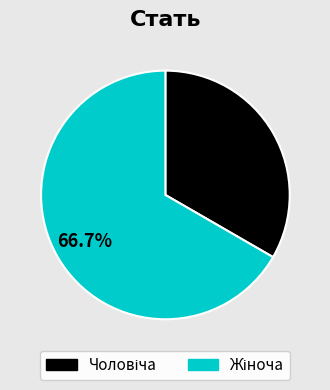

Is there any slice that represents more than half of the pie?

Yes